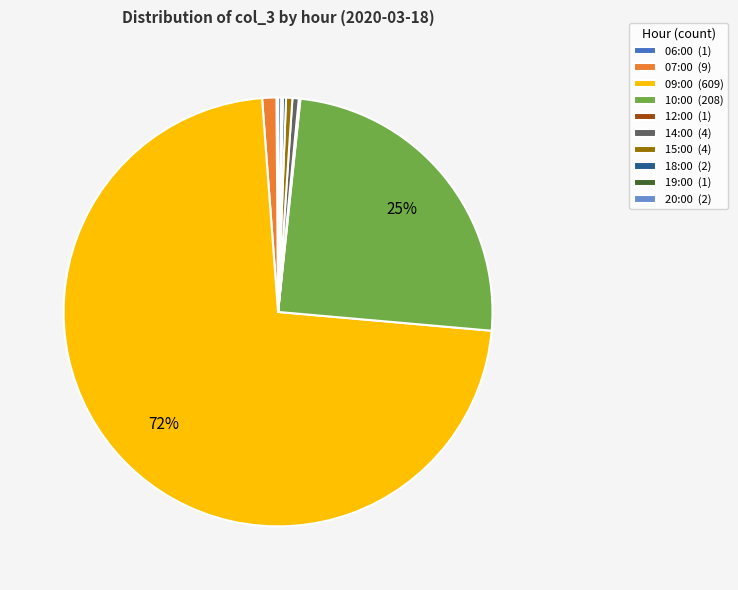

The 09:00 slice represents 59% of the pie. True or false?

False